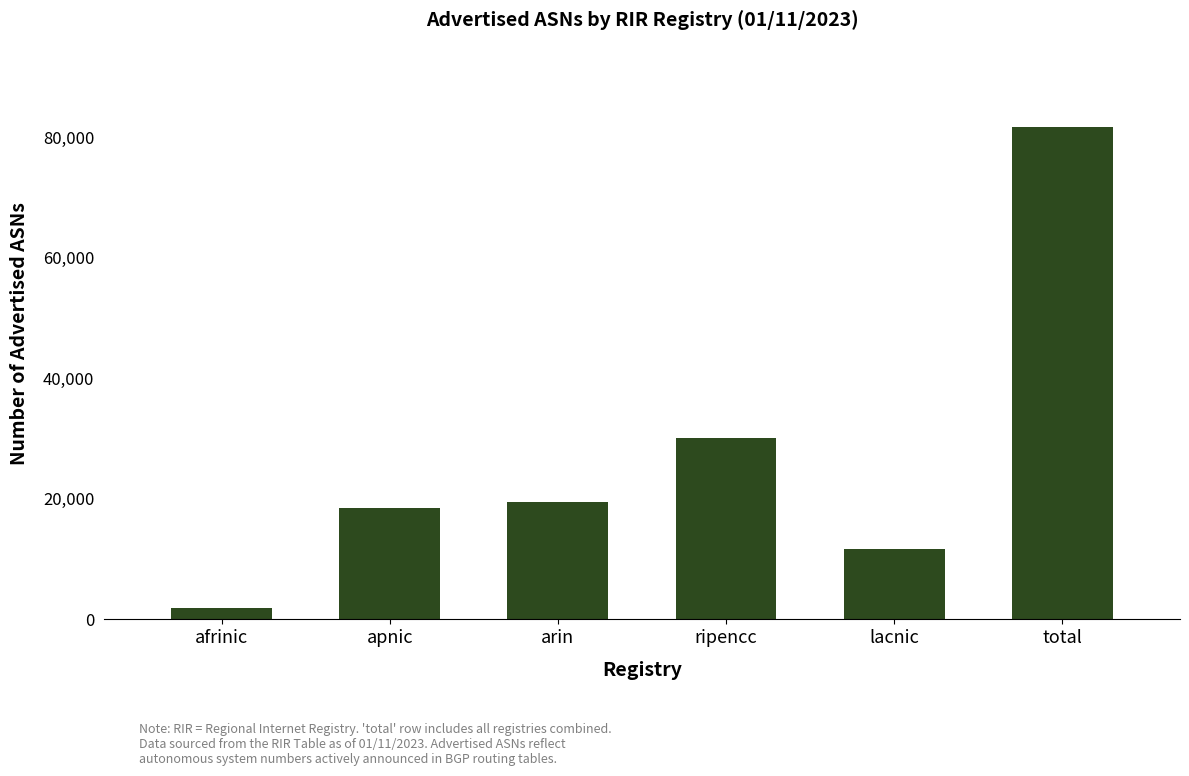

The value at apnic is 25193. True or false?

False